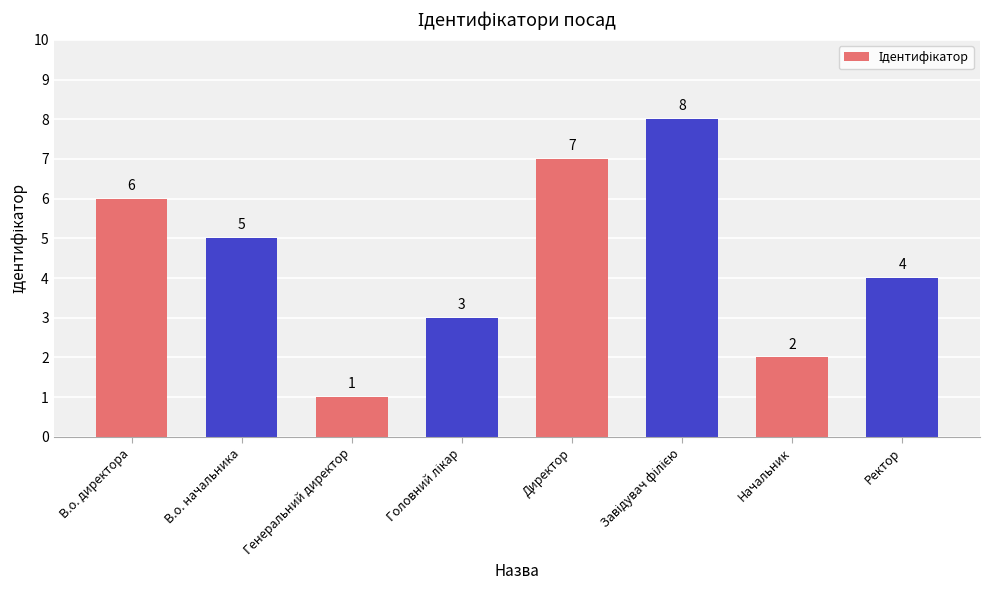

What is the smallest value displayed?

1